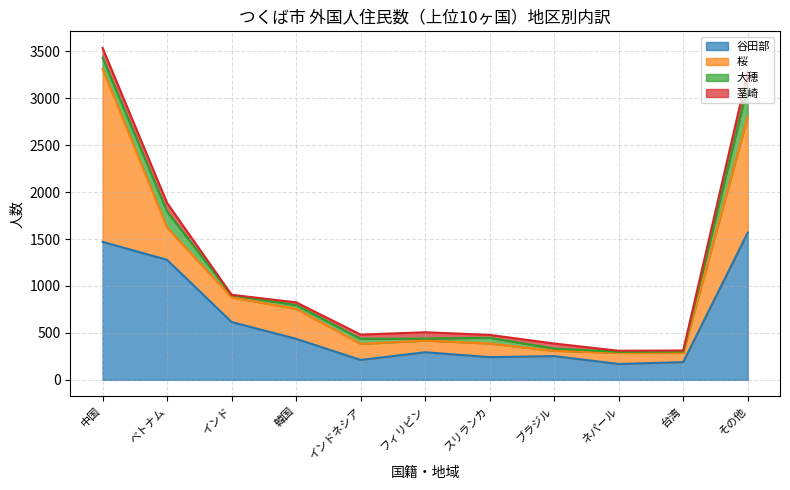

Does the chart display data point markers on the line(s)?

No